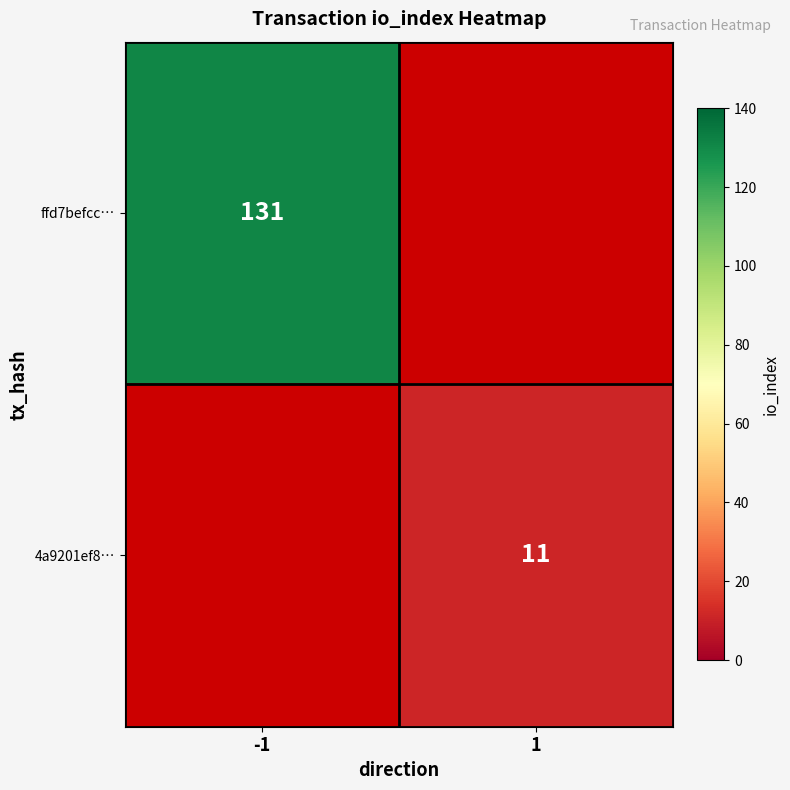

At which category does the chart reach its peak across all series?

-1